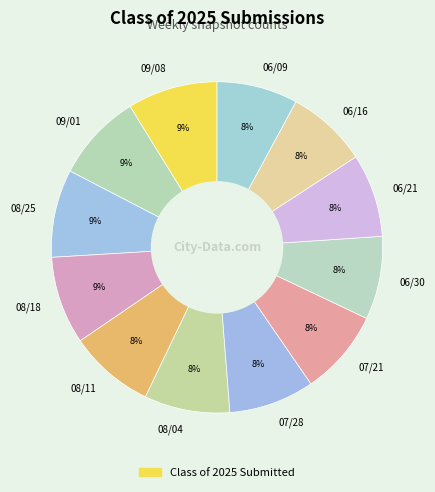

Is it true that 06/09 is 17% of the pie?

False